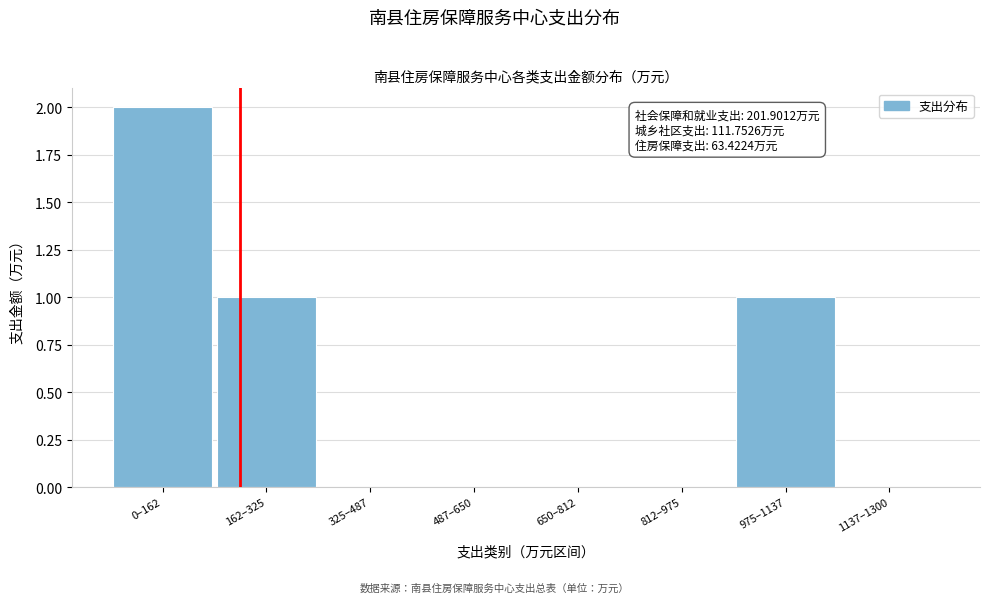

Reading left to right, list all the values displayed in this chart.

0–162=2	162–325=1	325–487=0	487–650=0	650–812=0	812–975=0	975–1137=1	1137–1300=0